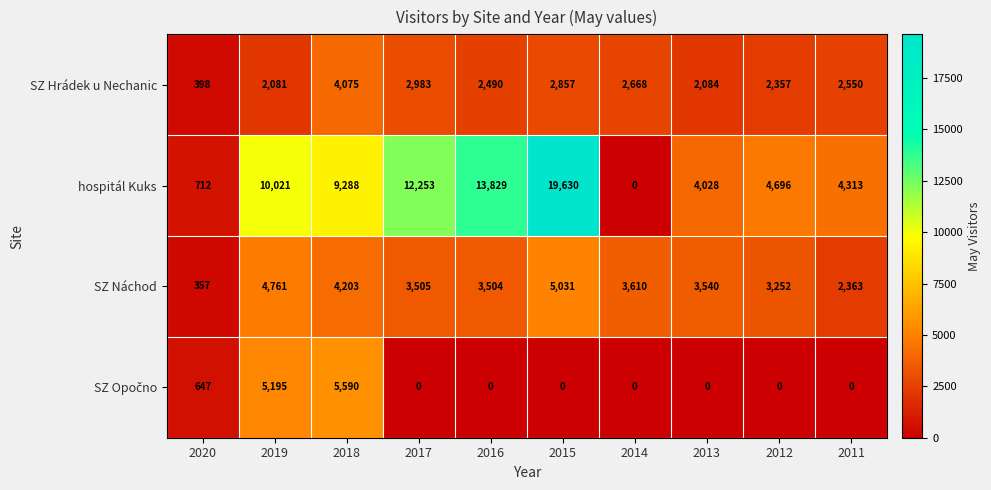

What is the difference between the highest and lowest values at 2012?

4696